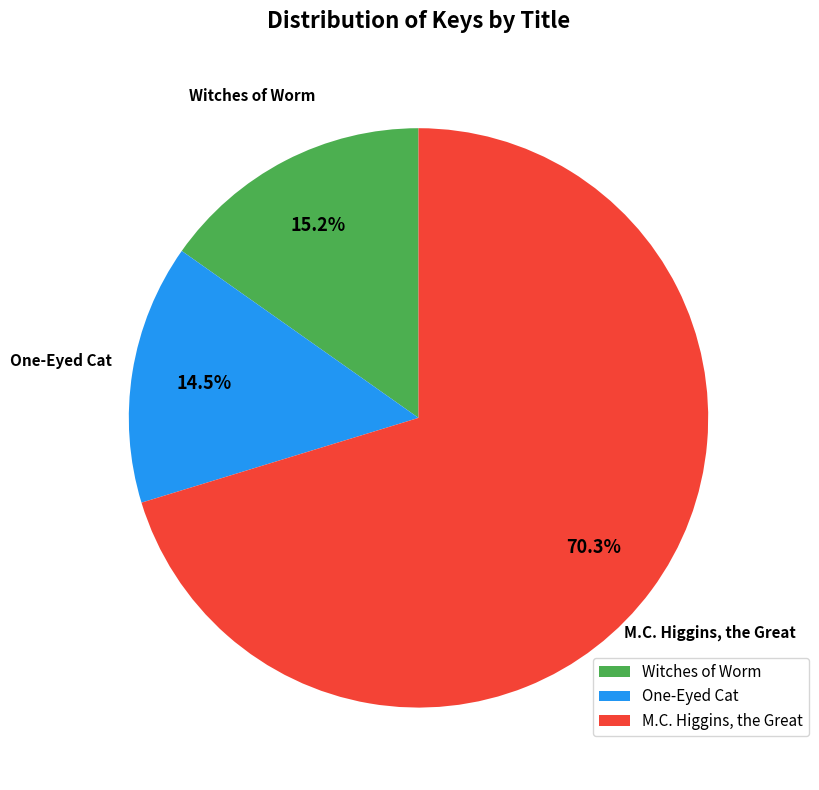

Does any single category account for the majority?

Yes